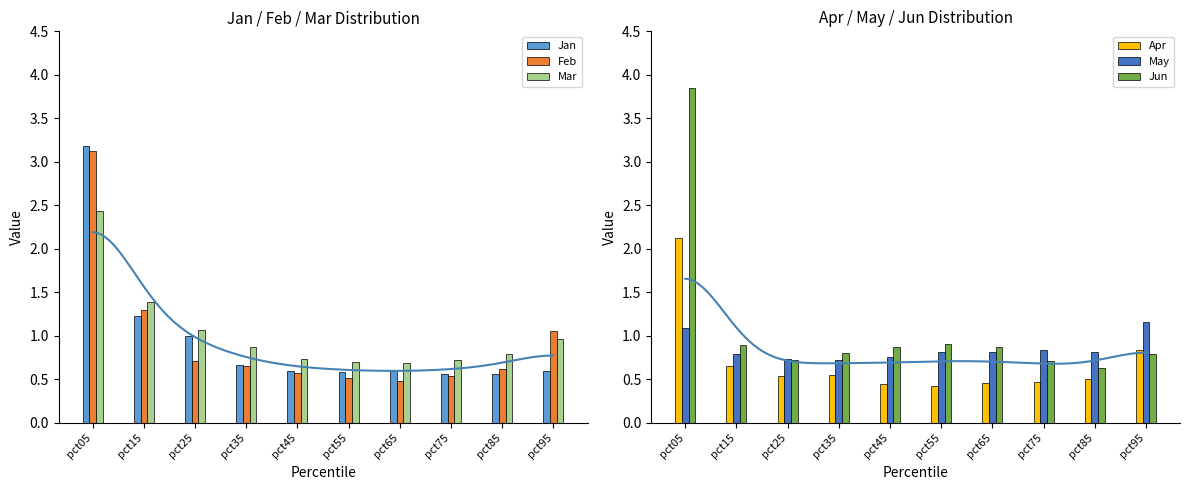

True or false: Mar has a value of 0.7 at pct55.

True